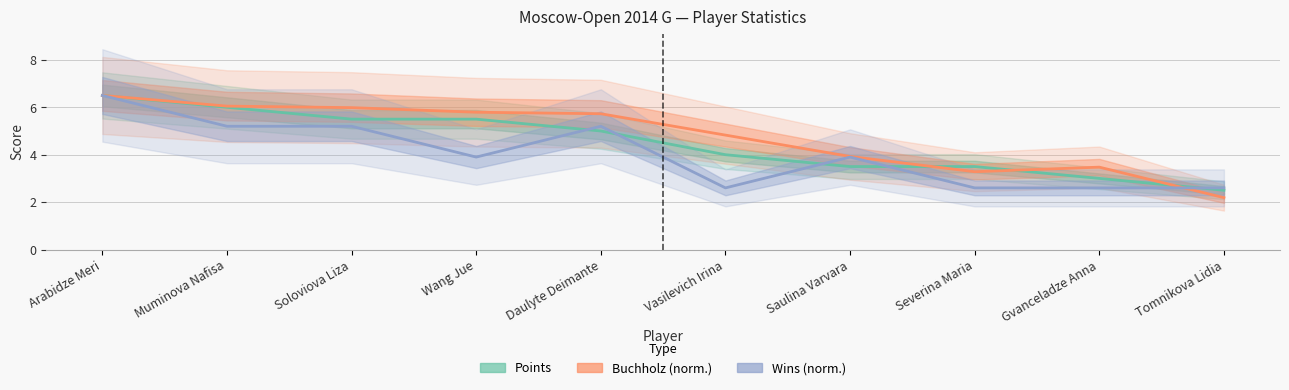

Reading left to right, list all the values displayed in this chart.

Points: Arabidze Meri=6.5	Muminova Nafisa=6.0	Soloviova Liza=5.5	Wang Jue=5.5	Daulyte Deimante=5.0	Vasilevich Irina=4.0	Saulina Varvara=3.5	Severina Maria=3.5	Gvanceladze Anna=3.0	Tomnikova Lidia=2.5
Buchholz (norm.): Arabidze Meri=6.5	Muminova Nafisa=6.0	Soloviova Liza=6.0	Wang Jue=5.8	Daulyte Deimante=5.7	Vasilevich Irina=4.8	Saulina Varvara=3.9	Severina Maria=3.3	Gvanceladze Anna=3.5	Tomnikova Lidia=2.2
Wins (norm.): Arabidze Meri=6.5	Muminova Nafisa=5.2	Soloviova Liza=5.2	Wang Jue=3.9	Daulyte Deimante=5.2	Vasilevich Irina=2.6	Saulina Varvara=3.9	Severina Maria=2.6	Gvanceladze Anna=2.6	Tomnikova Lidia=2.6